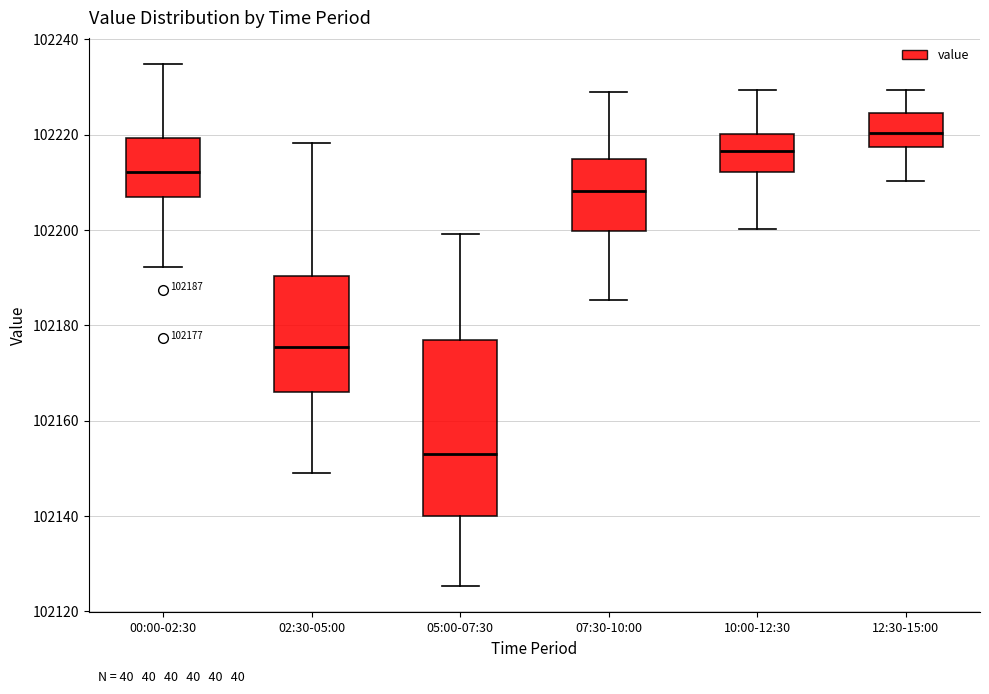

Which box is the tallest, from its lower edge to its upper edge?

05:00-07:30